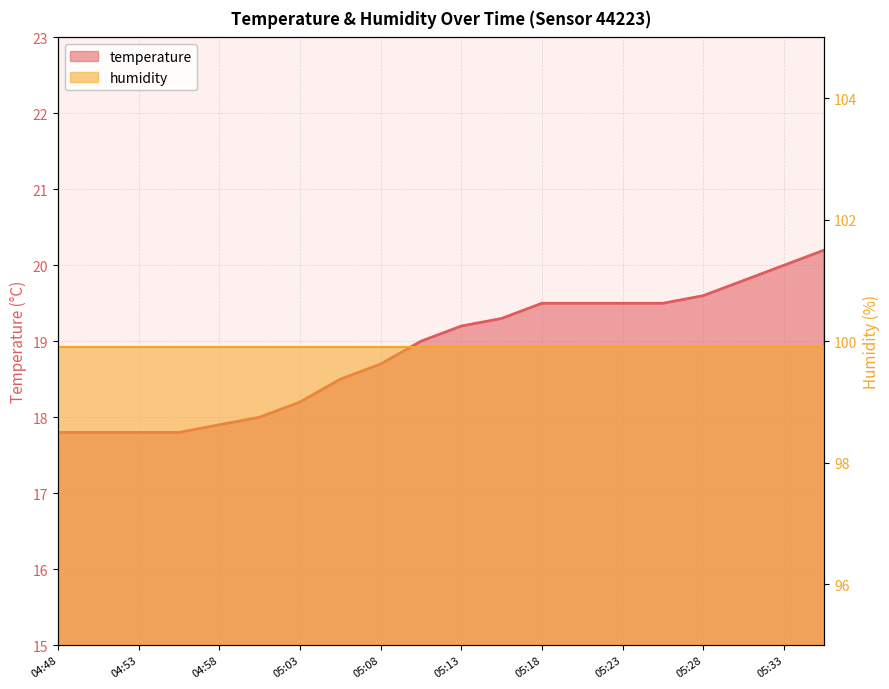

Does the chart display data point markers on the line(s)?

No